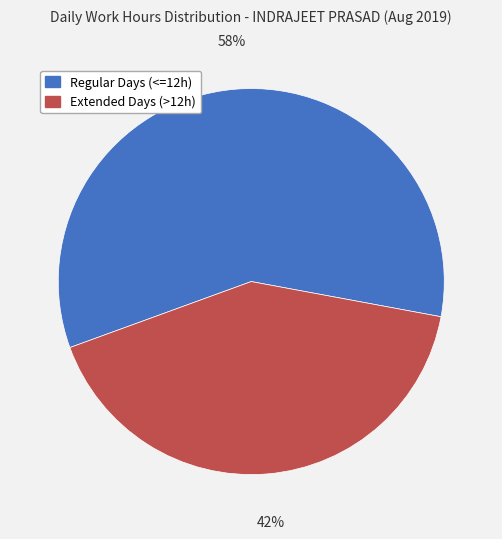

Is there any slice that represents more than half of the pie?

Yes